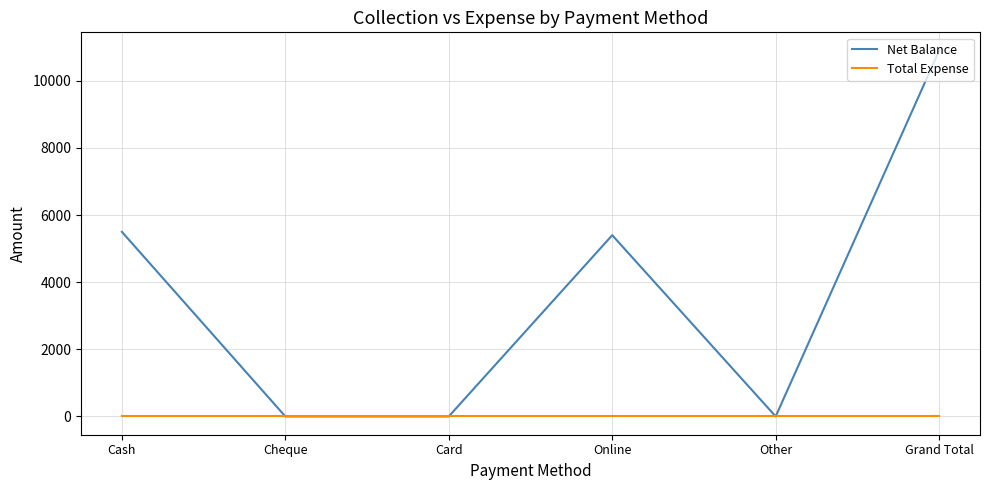

What is the difference between the maximum and minimum values in the Net Balance series?

10900